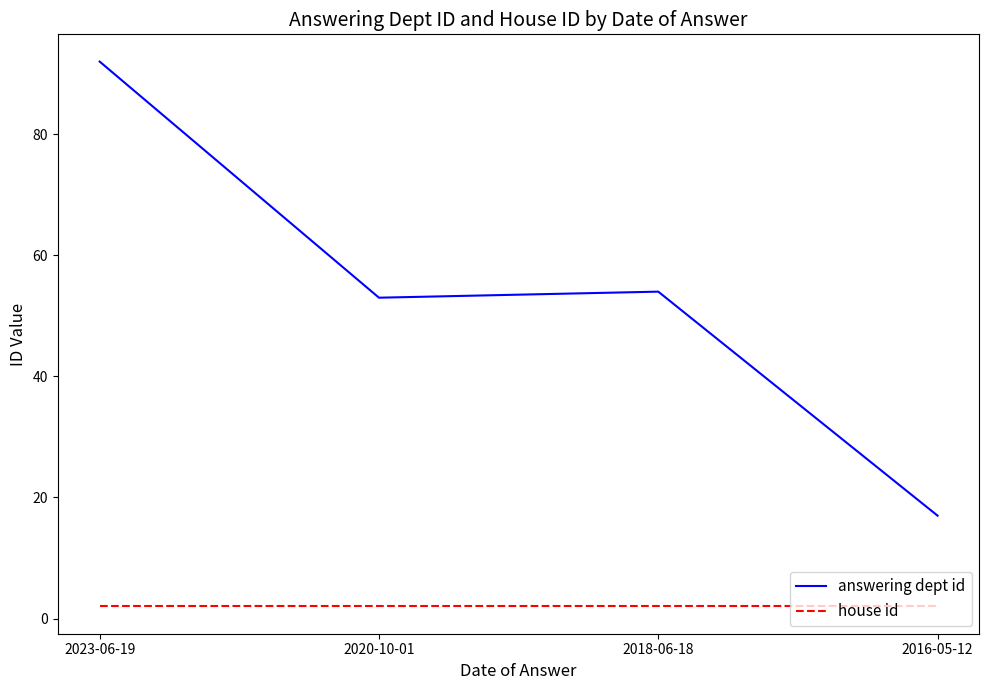

What position from the right is 2020-10-01?

3